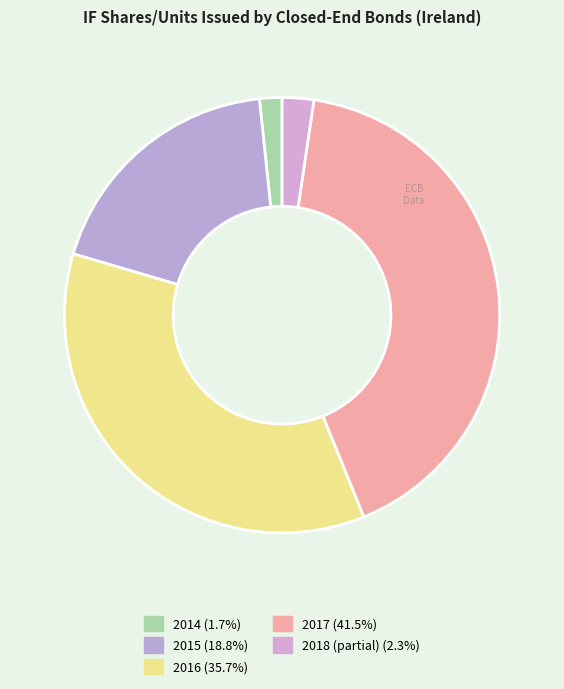

How many segments does this pie chart have?

5